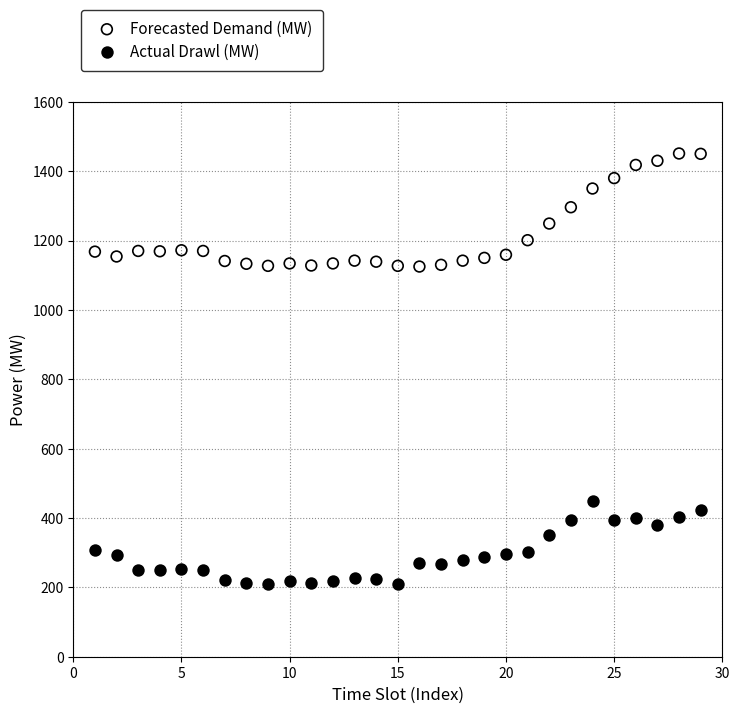

What is the X range (max minus min) for the scatter plot?

28.0